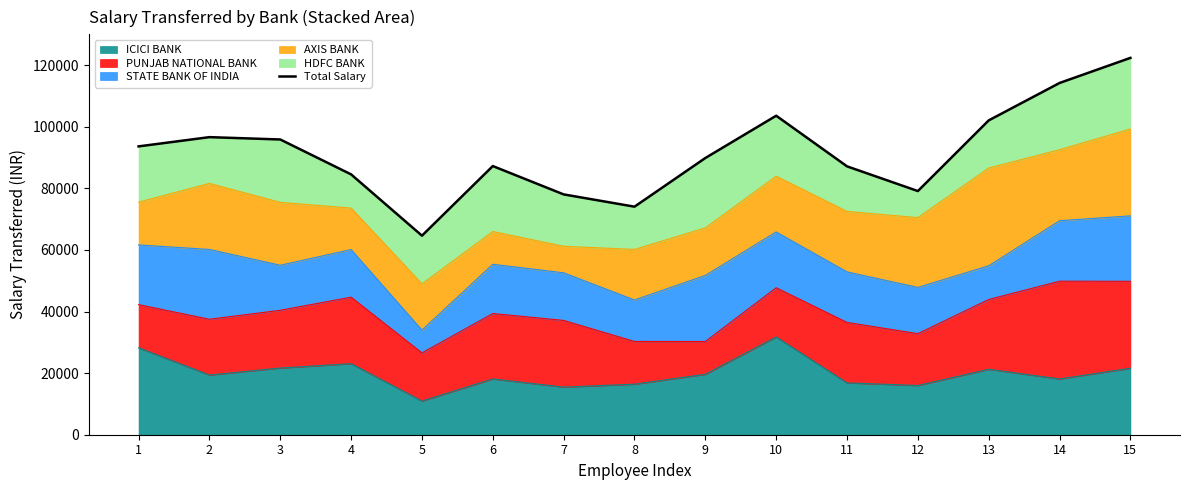

Where is the data nearest to the value 93487?

1